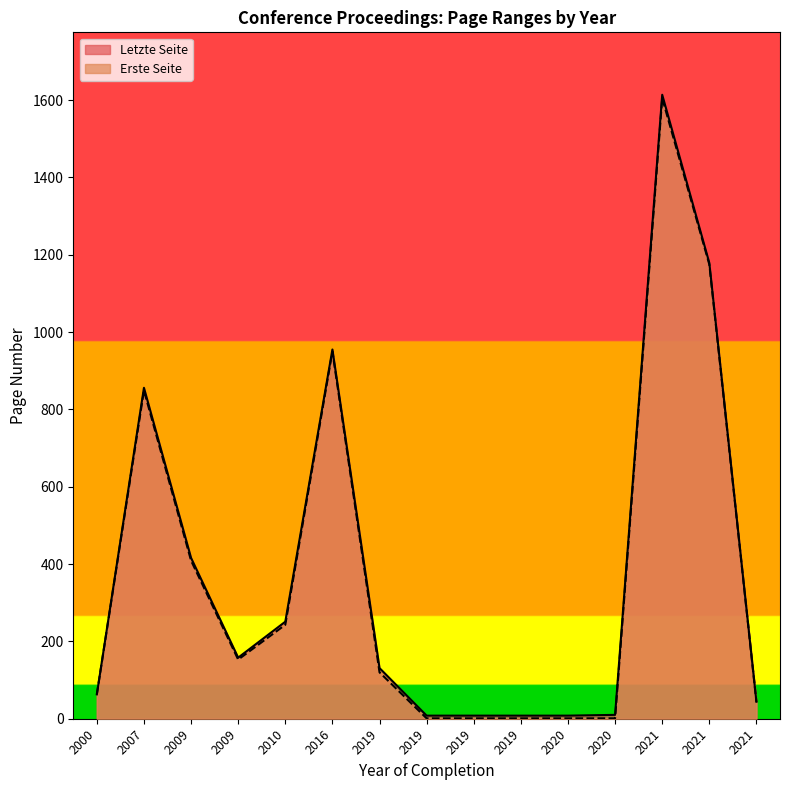

True or false: Erste Seite has a value of 190 at 2019.

False